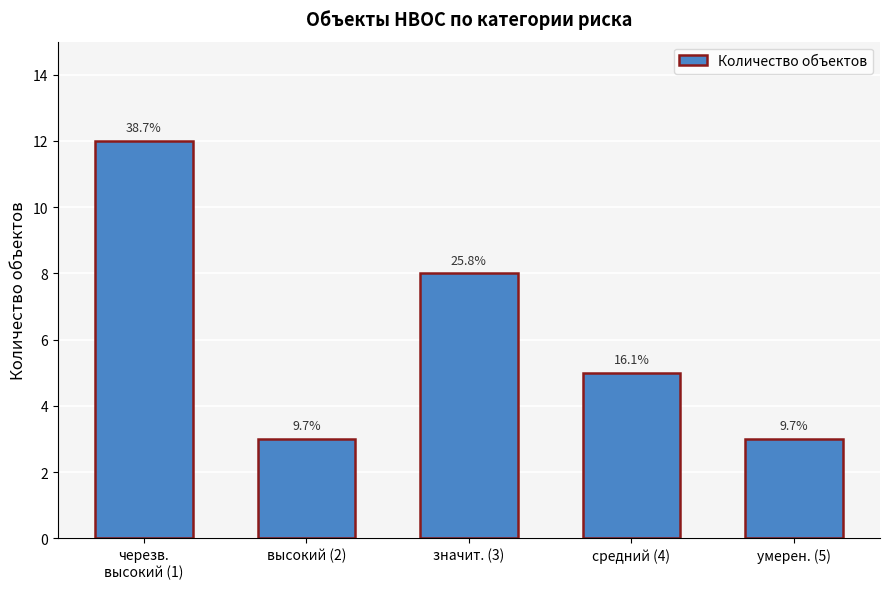

How many bars are there in total?

5